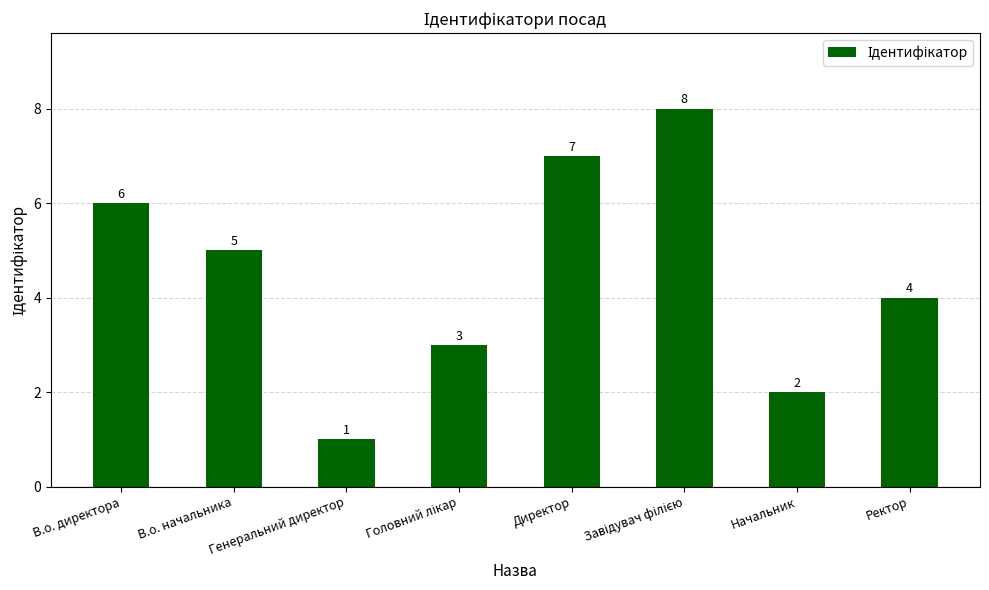

What is the greatest value displayed?

8